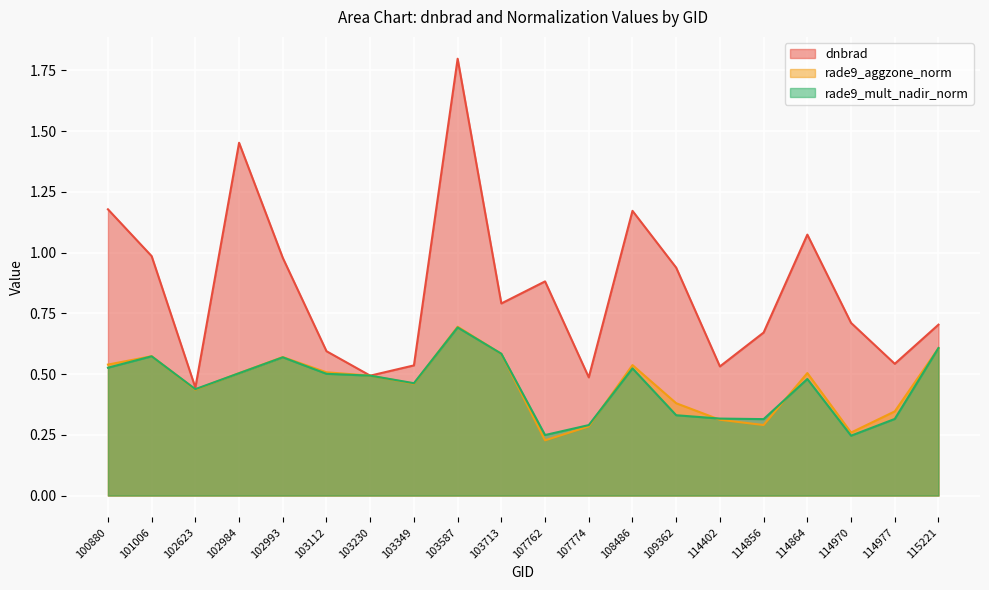

Count the rade9_mult_nadir_norm values in the range 0 to 1.

20